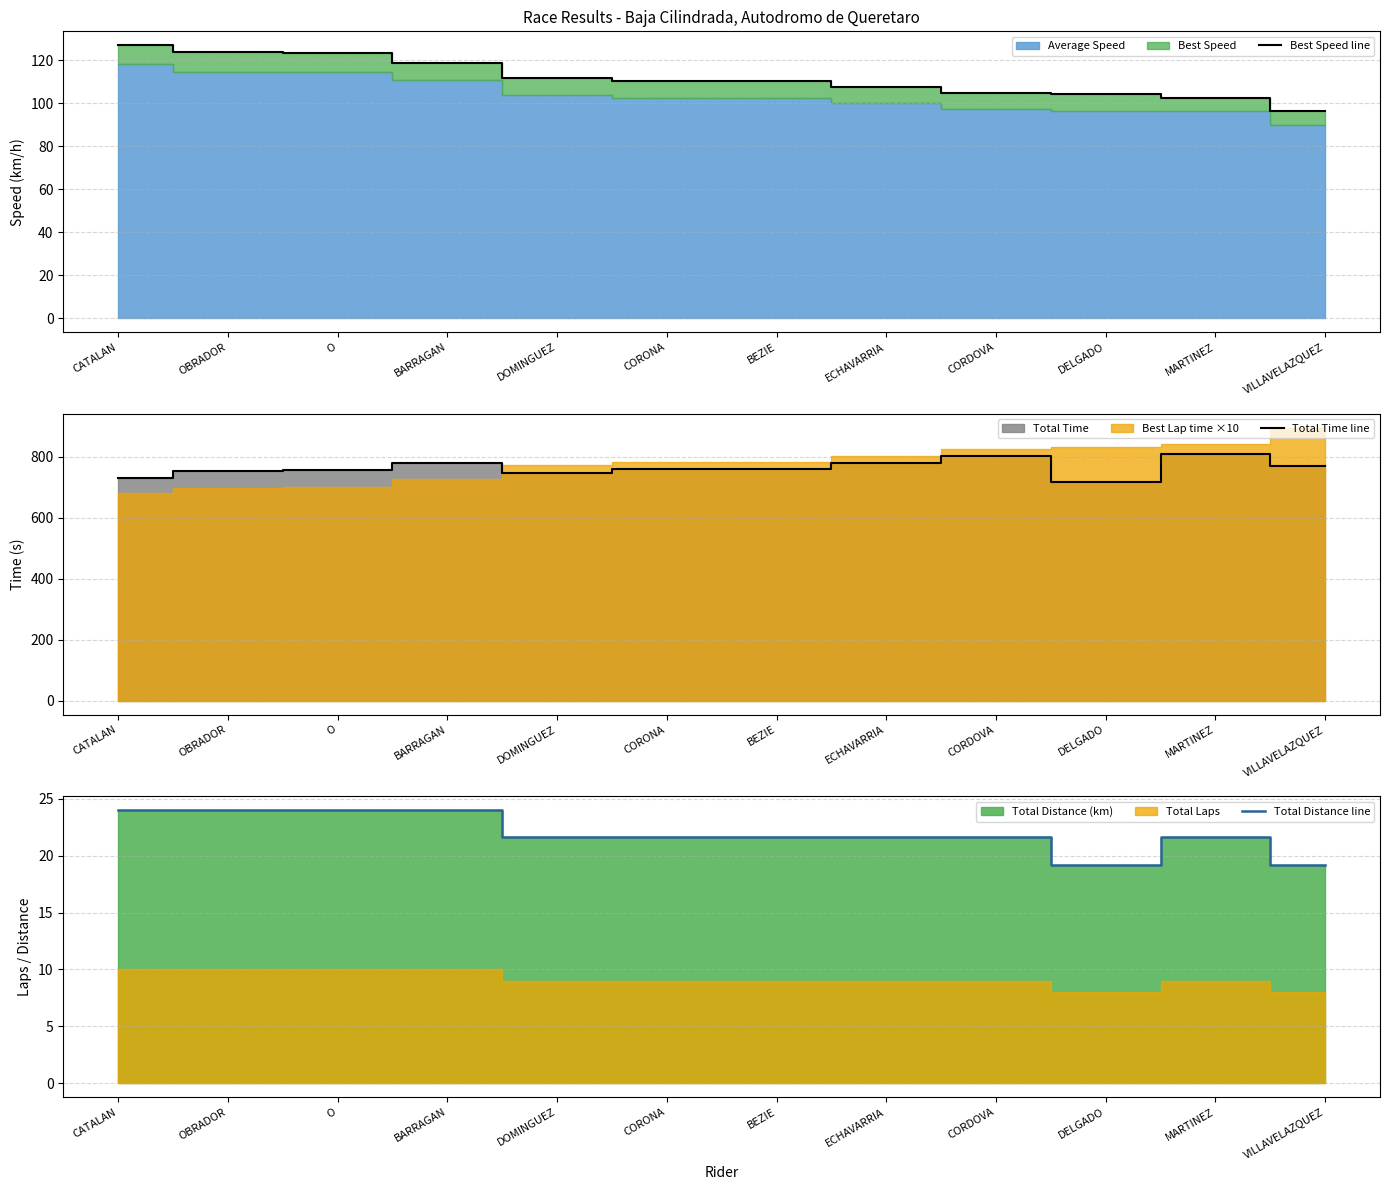

List the series in order of their peak value, lowest first.

Total Distance line, Best Speed line, Total Time line